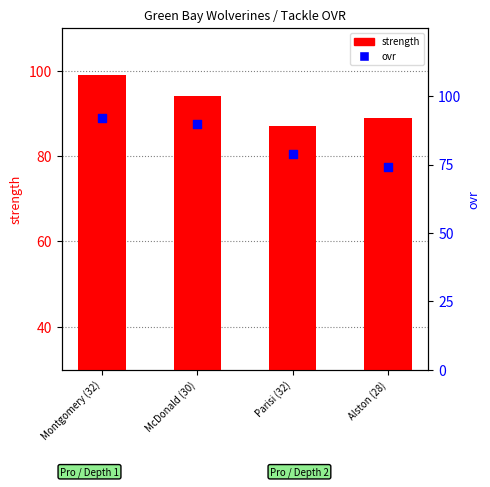

Which series reaches the minimum Y coordinate?

ovr